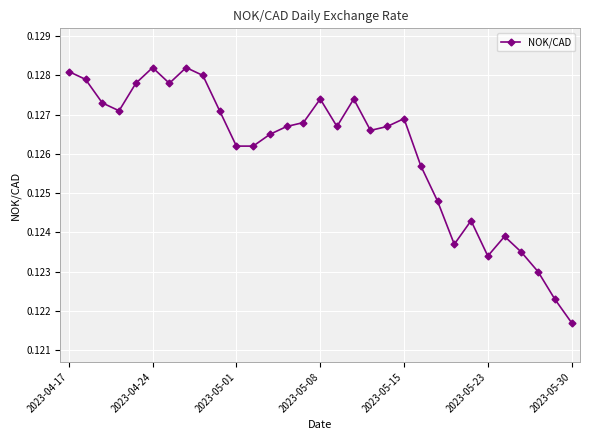

Count the values in the range 0 to 1.

31